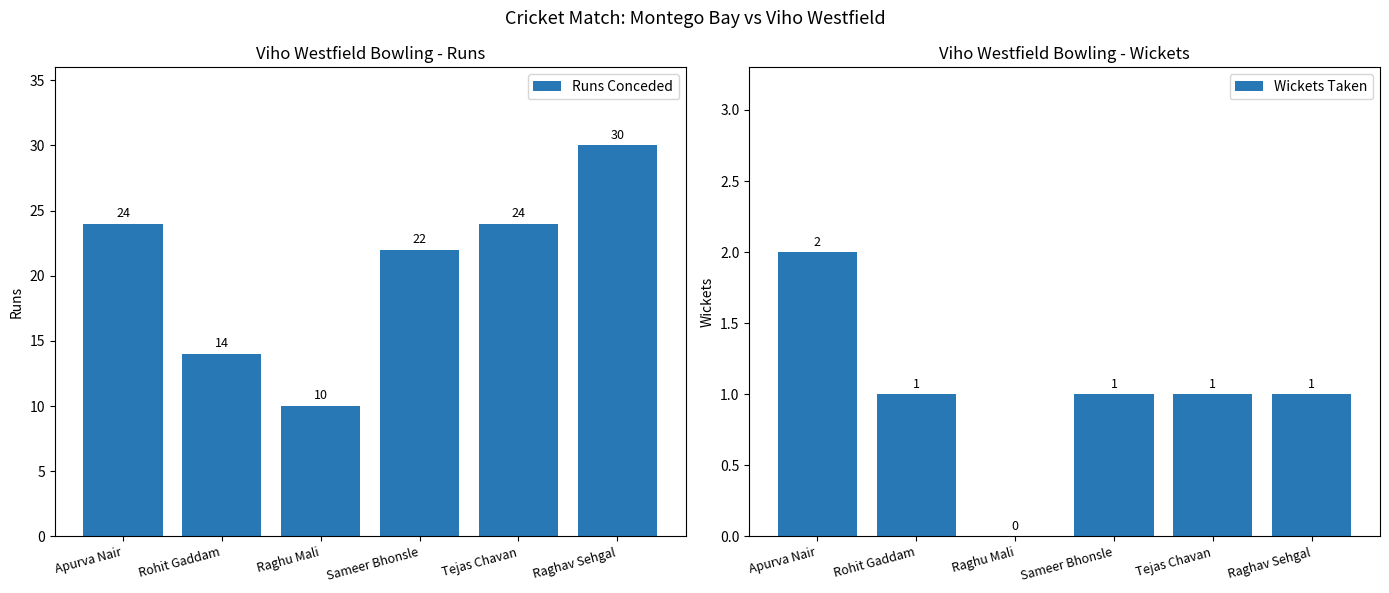

The value of Runs Conceded at Tejas Chavan is 31. True or false?

False